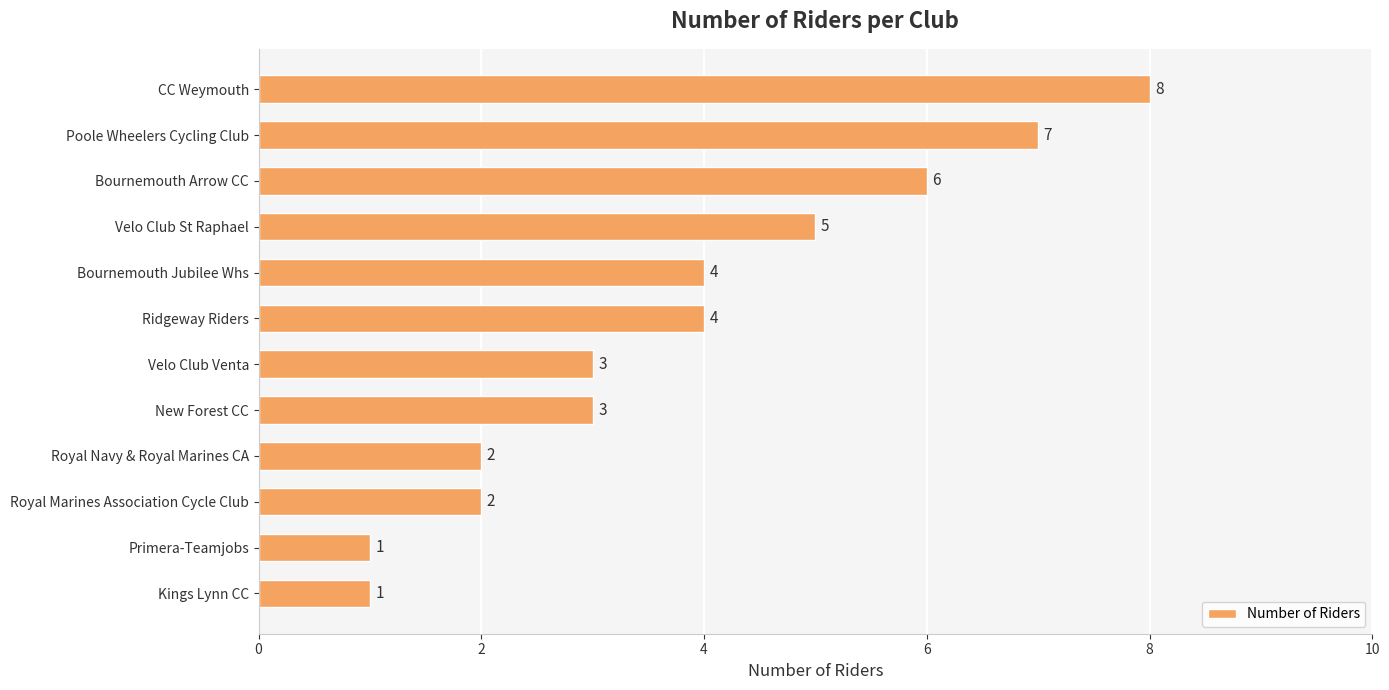

How many values are between 2 and 6?

8